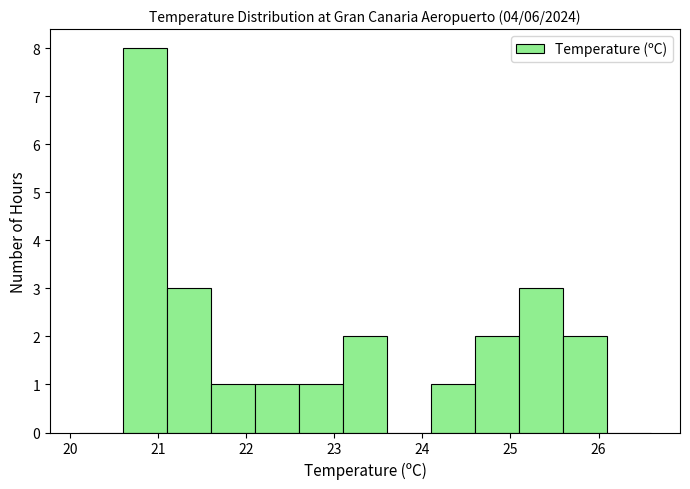

How tall is the bar that spans 23.1 to 23.6 on the x-axis? The values are not printed on the chart, so give them approximately, as read against the axis.

2